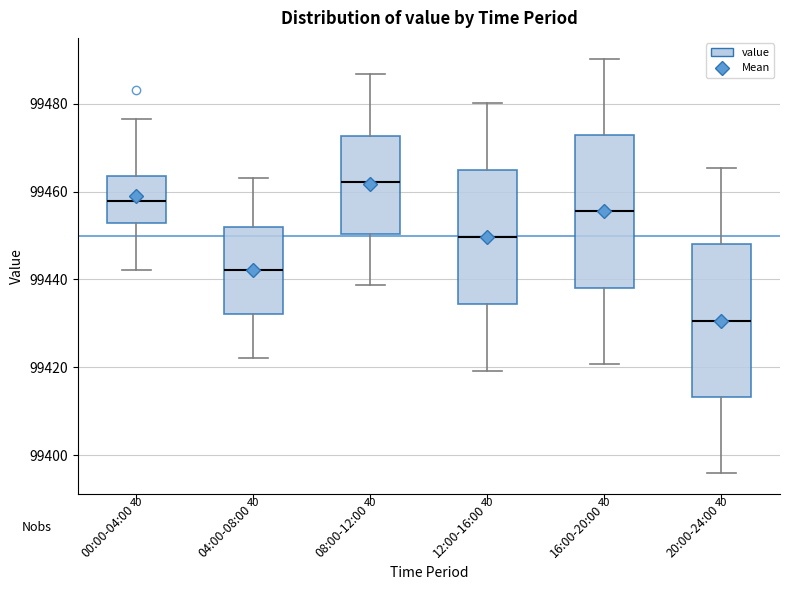

Reading left to right, read every box against the y-axis: the position of its median line, the range the box covers, and the ends of its whiskers. The values are not printed on the chart, so give them approximately, as read against the axis.

00:00-04:00: median 99458, box 99452 to 99464, whiskers 99442 to 99476
04:00-08:00: median 99442, box 99432 to 99452, whiskers 99422 to 99464
08:00-12:00: median 99462, box 99450 to 99472, whiskers 99438 to 99486
12:00-16:00: median 99450, box 99434 to 99464, whiskers 99420 to 99480
16:00-20:00: median 99456, box 99438 to 99472, whiskers 99420 to 99490
20:00-24:00: median 99430, box 99414 to 99448, whiskers 99396 to 99466